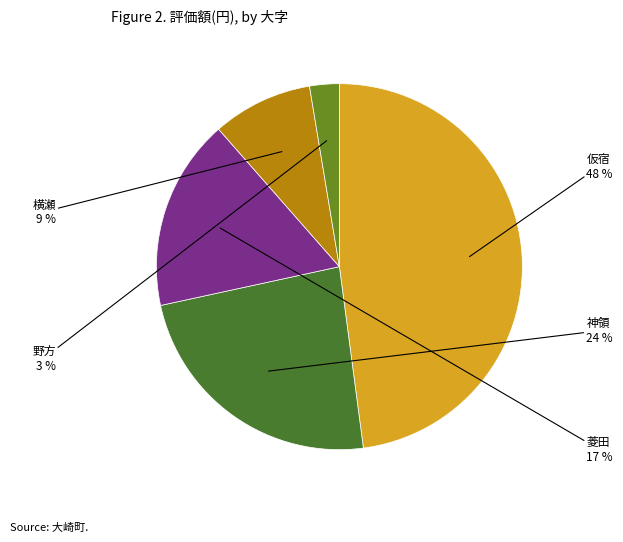

How many slices are in this pie chart?

5